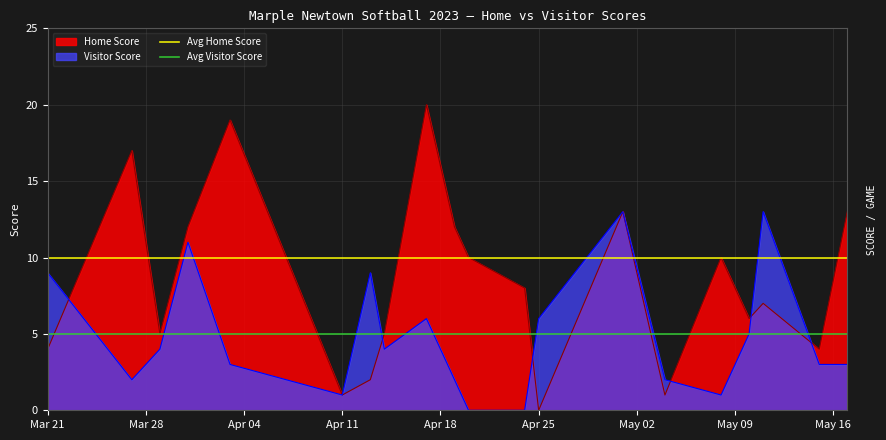

How many lines are shown in the chart?

2